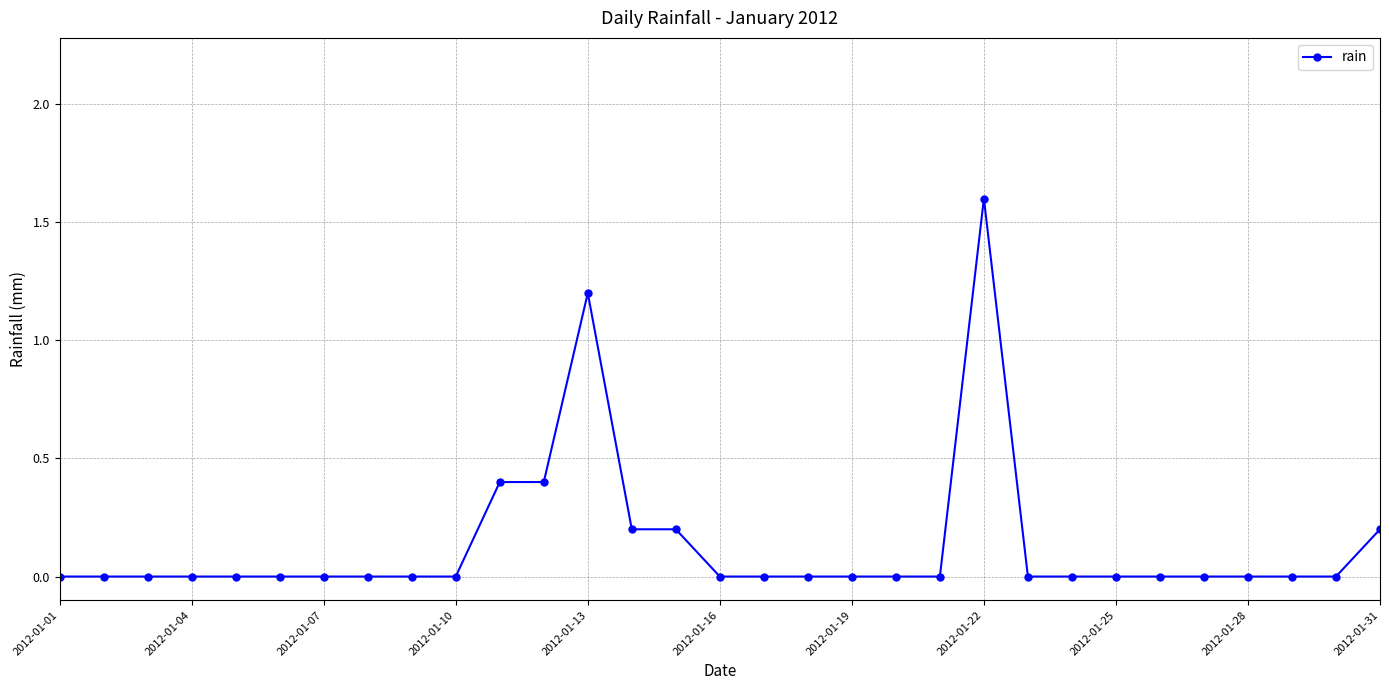

What is the value of the 22nd point from the left?

1.6